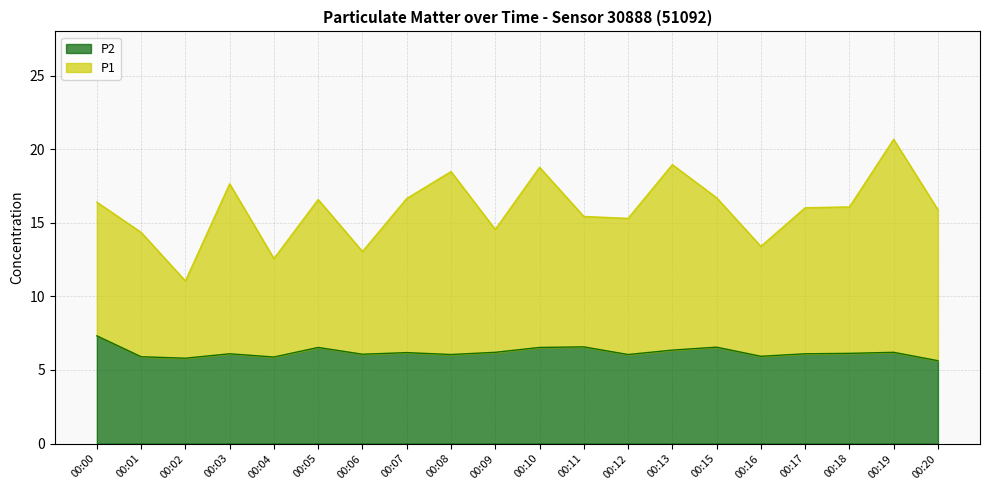

The value of P1 at 00:09 is 23.1. True or false?

False